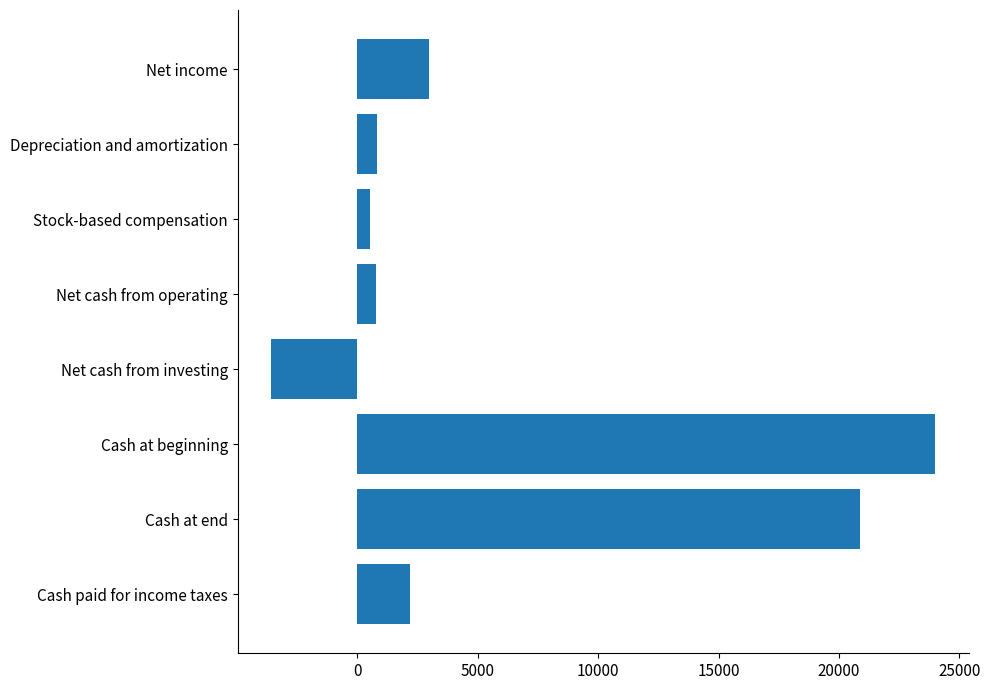

What is the change in value from Net income to Net cash from operating?

-2199